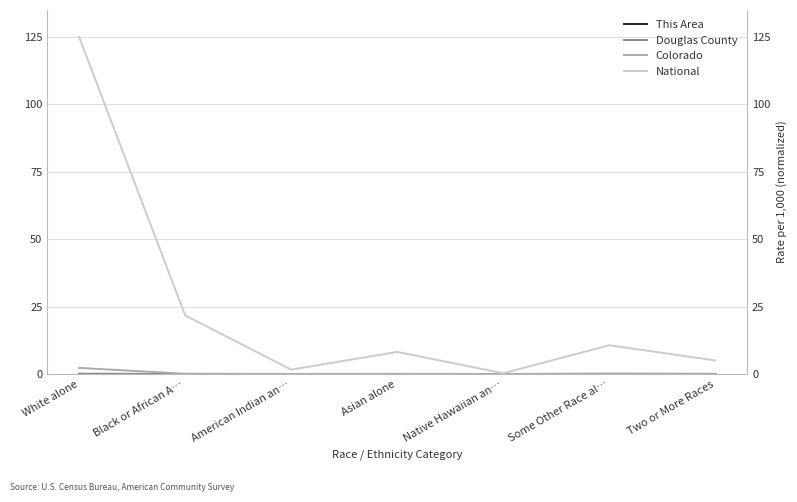

At which category does Douglas County reach its first local valley?

American Indian an…